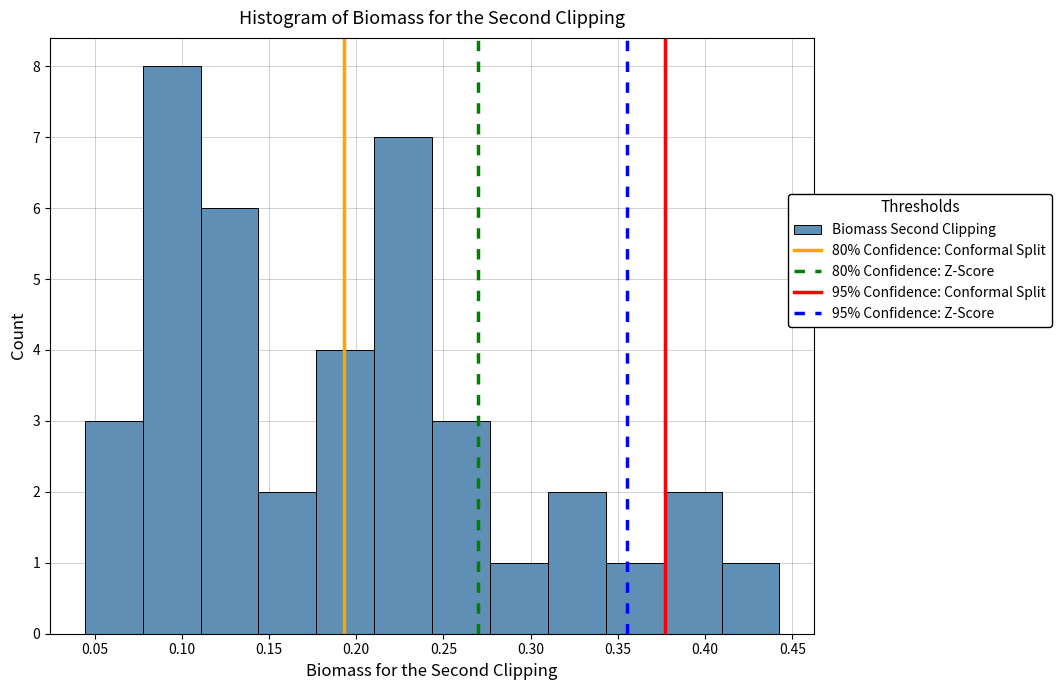

Which range on the x-axis has the tallest bar?

0.080 to 0.110